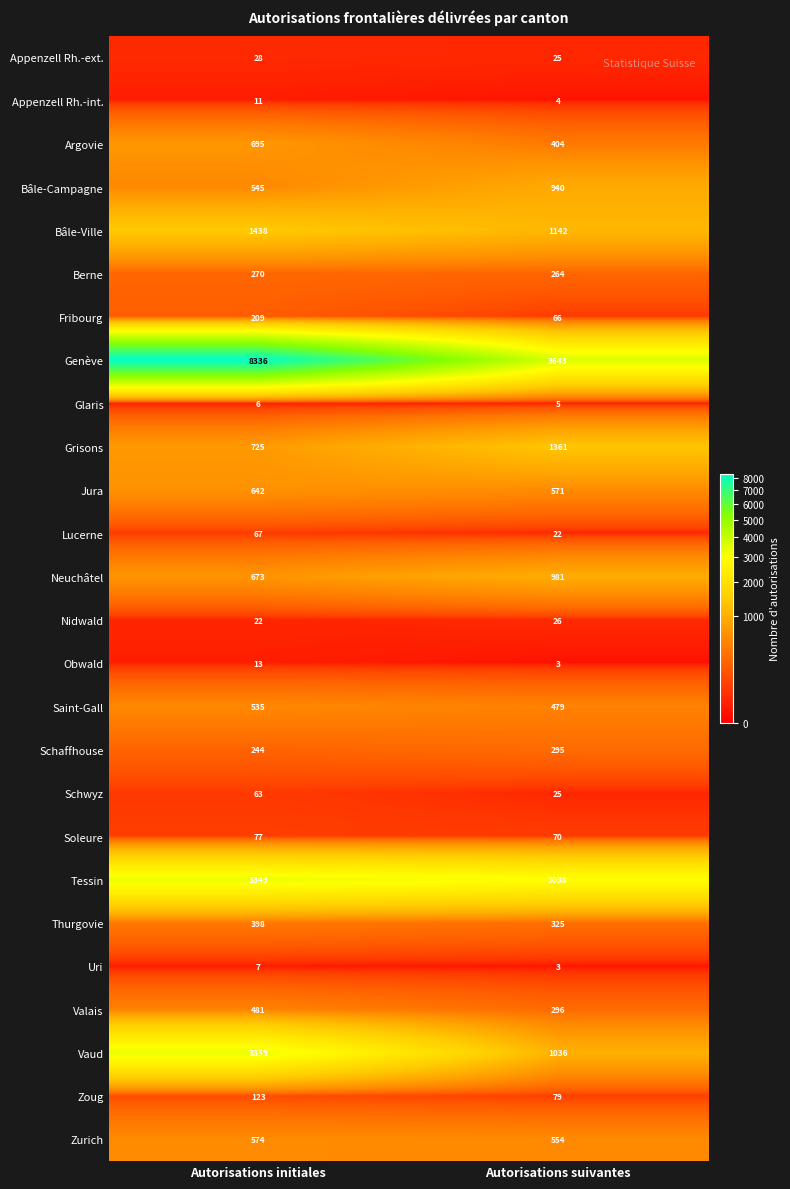

List the series in order of their peak value, lowest first.

Glaris, Uri, Appenzell Rh.-int., Obwald, Nidwald, Appenzell Rh.-ext., Schwyz, Lucerne, Soleure, Zoug, Fribourg, Berne, Schaffhouse, Thurgovie, Valais, Saint-Gall, Zurich, Jura, Argovie, Bâle-Campagne, Neuchâtel, Grisons, Bâle-Ville, Tessin, Vaud, Genève